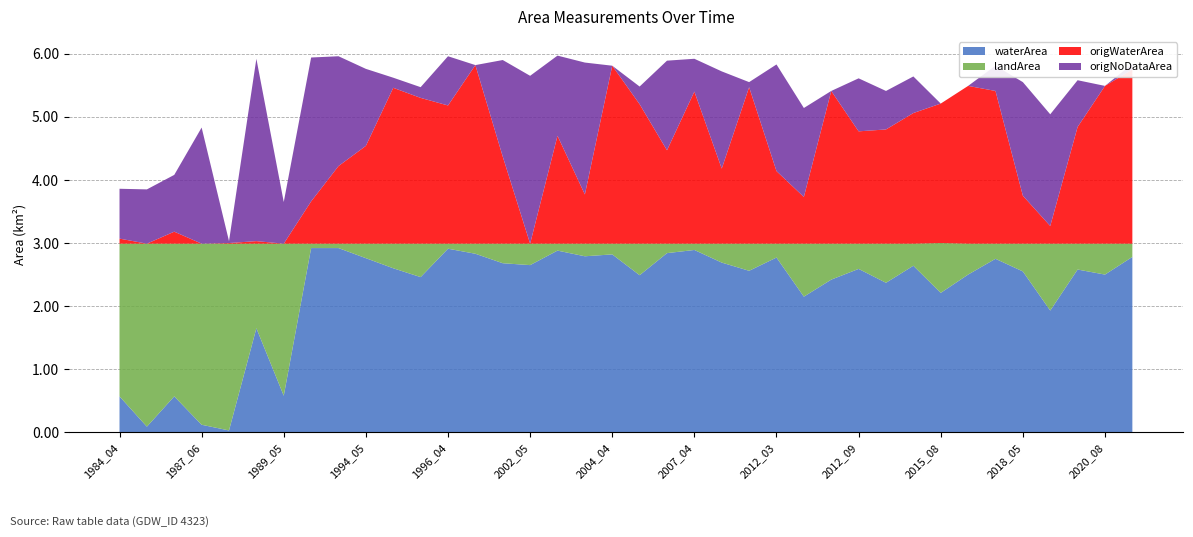

Reading left to right, list all the values displayed in this chart.

waterArea: 1984_04=0.6	1985_06=0.1	1986_04=0.6	1987_06=0.1	1987_07=0.0	1989_03=1.6	1989_05=0.6	1990_03=2.9	1994_03=2.9	1994_05=2.8	1995_07=2.6	1995_11=2.5	1996_04=2.9	1999_05=2.8	2000_05=2.7	2002_05=2.6	2003_04=2.9	2003_05=2.8	2004_04=2.8	2004_09=2.5	2006_03=2.8	2007_04=2.9	2009_05=2.7	2010_07=2.6	2012_03=2.8	2012_06=2.1	2012_08=2.4	2012_09=2.6	2013_03=2.4	2014_05=2.6	2015_08=2.2	2017_07=2.5	2018_04=2.8	2018_05=2.5	2020_03=1.9	2020_05=2.6	2020_08=2.5	2021_04=2.8
landArea: 1984_04=2.4	1985_06=2.9	1986_04=2.4	1987_06=2.9	1987_07=3.0	1989_03=1.3	1989_05=2.4	1990_03=0.1	1994_03=0.1	1994_05=0.2	1995_07=0.4	1995_11=0.5	1996_04=0.1	1999_05=0.2	2000_05=0.3	2002_05=0.3	2003_04=0.1	2003_05=0.2	2004_04=0.2	2004_09=0.5	2006_03=0.1	2007_04=0.1	2009_05=0.3	2010_07=0.4	2012_03=0.2	2012_06=0.8	2012_08=0.6	2012_09=0.4	2013_03=0.6	2014_05=0.3	2015_08=0.8	2017_07=0.5	2018_04=0.2	2018_05=0.4	2020_03=1.1	2020_05=0.4	2020_08=0.5	2021_04=0.2
origWaterArea: 1984_04=0.1	1985_06=0.0	1986_04=0.2	1987_06=0.0	1987_07=0.0	1989_03=0.0	1989_05=0.0	1990_03=0.7	1994_03=1.2	1994_05=1.6	1995_07=2.5	1995_11=2.3	1996_04=2.2	1999_05=2.8	2000_05=1.4	2002_05=0.0	2003_04=1.7	2003_05=0.8	2004_04=2.8	2004_09=2.2	2006_03=1.5	2007_04=2.4	2009_05=1.2	2010_07=2.5	2012_03=1.1	2012_06=0.7	2012_08=2.4	2012_09=1.8	2013_03=1.8	2014_05=2.1	2015_08=2.2	2017_07=2.5	2018_04=2.4	2018_05=0.8	2020_03=0.3	2020_05=1.9	2020_08=2.5	2021_04=2.8
origNoDataArea: 1984_04=0.8	1985_06=0.9	1986_04=0.9	1987_06=1.8	1987_07=0.0	1989_03=2.9	1989_05=0.7	1990_03=2.3	1994_03=1.7	1994_05=1.2	1995_07=0.2	1995_11=0.2	1996_04=0.8	1999_05=0.0	2000_05=1.5	2002_05=2.7	2003_04=1.3	2003_05=2.1	2004_04=0.0	2004_09=0.3	2006_03=1.4	2007_04=0.5	2009_05=1.5	2010_07=0.1	2012_03=1.7	2012_06=1.4	2012_08=0.0	2012_09=0.8	2013_03=0.6	2014_05=0.6	2015_08=0.0	2017_07=0.0	2018_04=0.4	2018_05=1.8	2020_03=1.8	2020_05=0.7	2020_08=0.0	2021_04=0.1